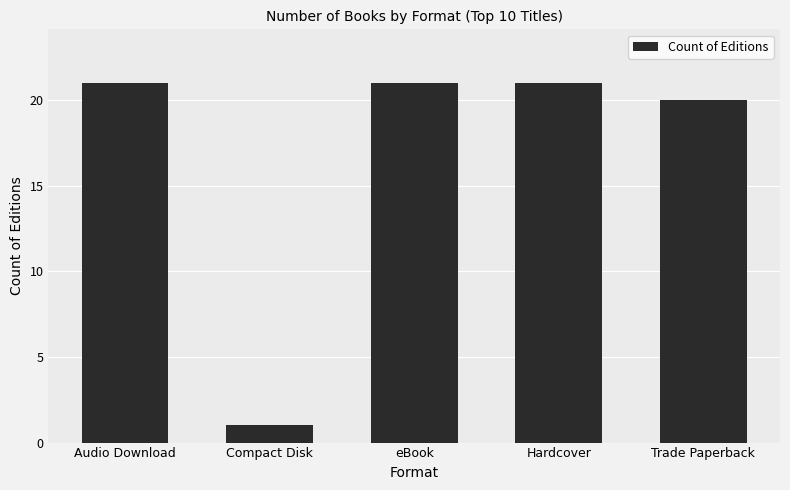

What is the maximum value shown in the chart?

21